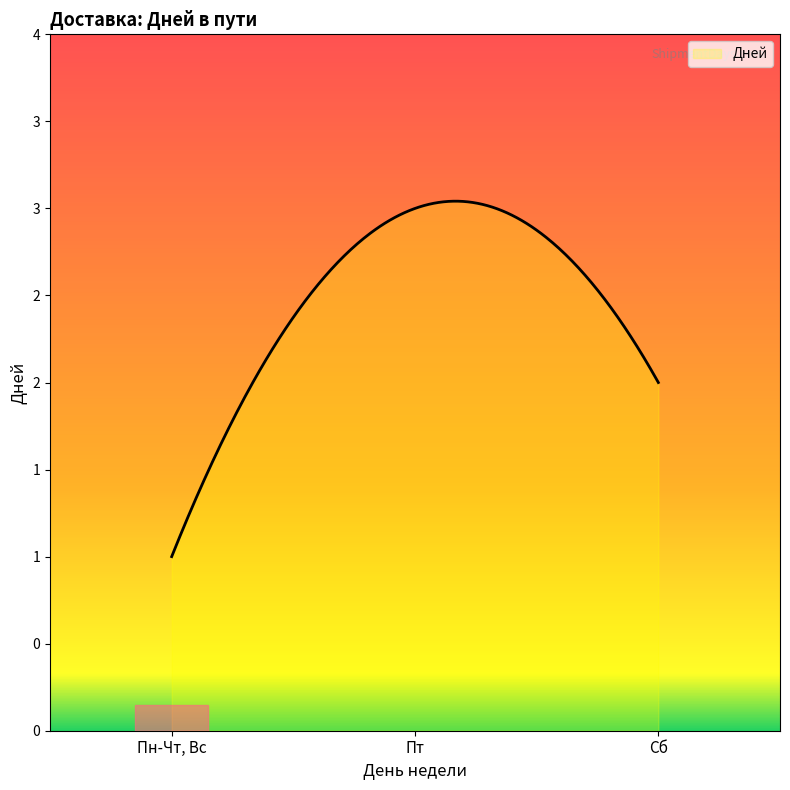

What is the sum of all values?

6